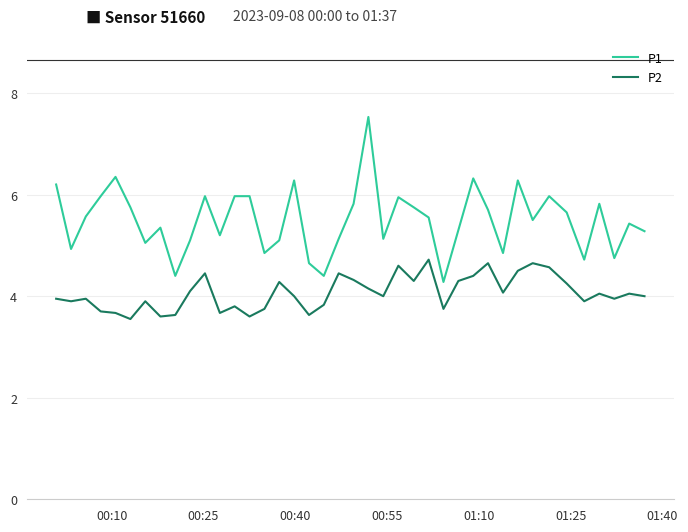

What are all the series names shown in the legend?

P1, P2